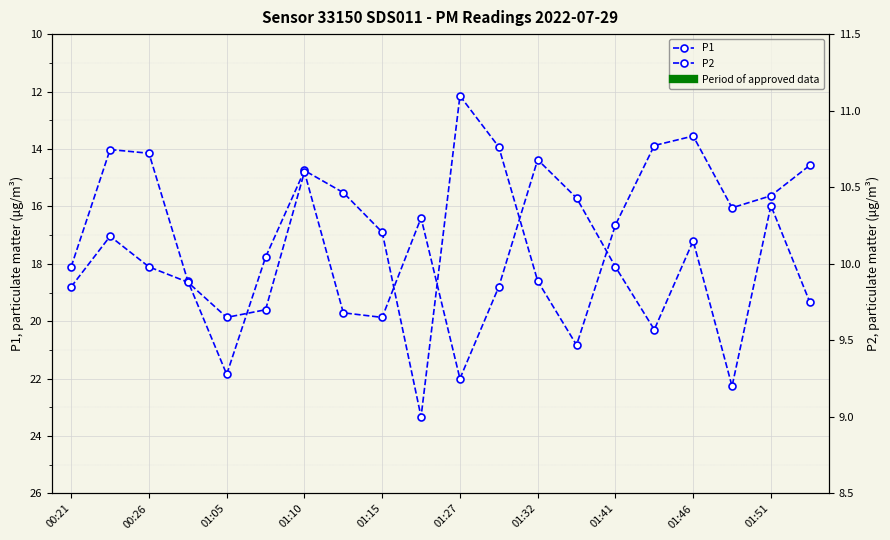

What are all the series names shown in the legend?

P1, P2